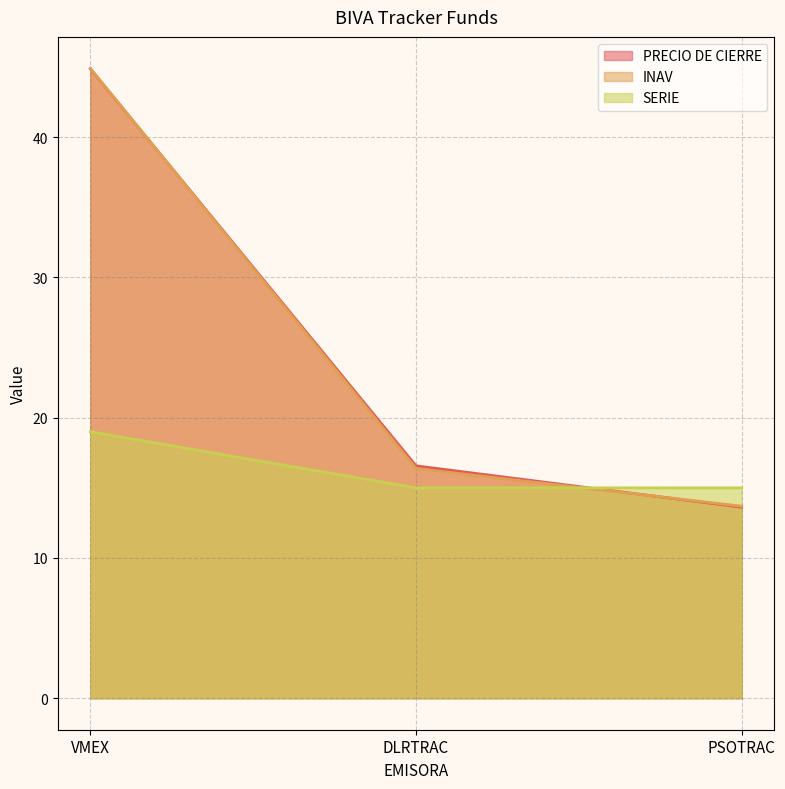

Which category has the lowest value in the INAV series?

PSOTRAC